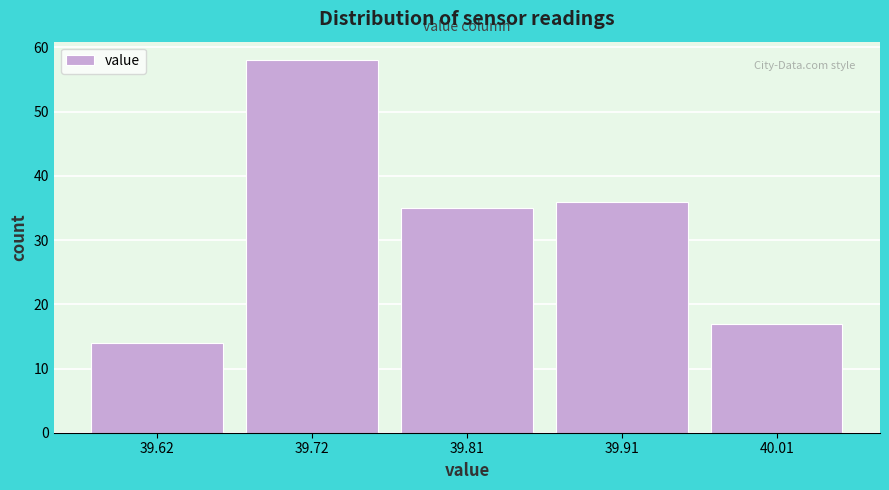

Reading left to right, transcribe all the data shown in this chart.

14	58	35	36	17